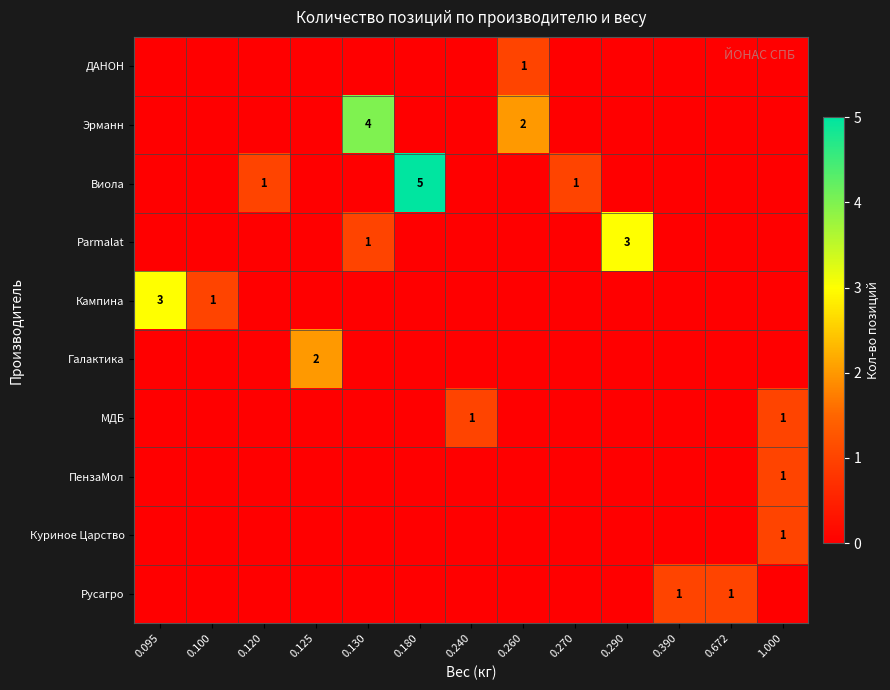

Which label corresponds to the smallest value in the chart?

0.095